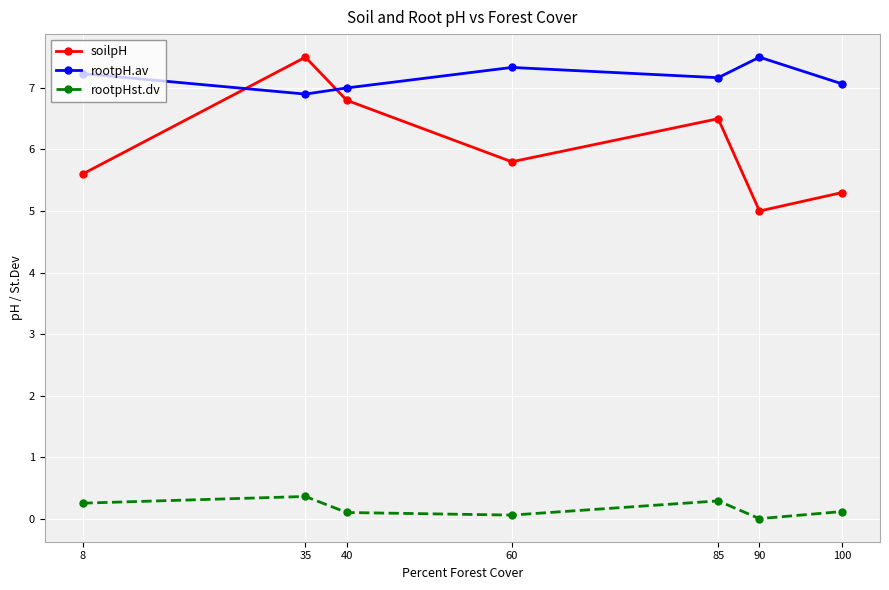

The rootpH.av series shows 7.5 at 90. True or false?

True